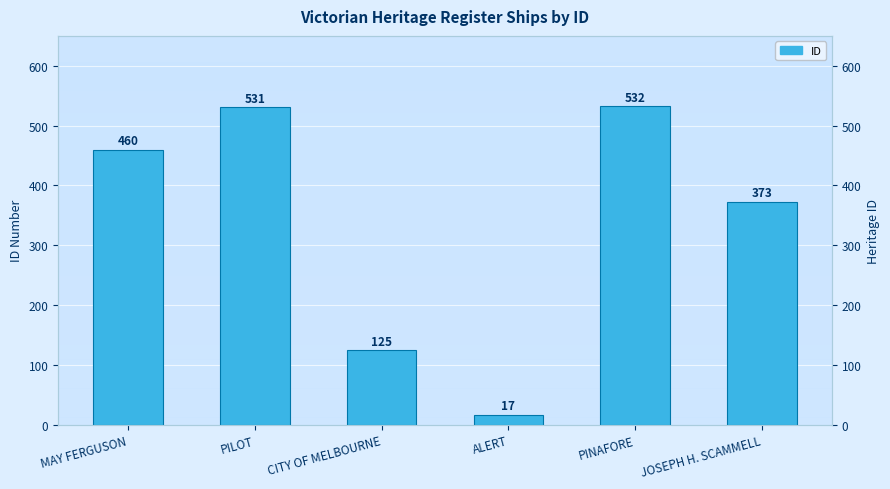

Does the chart contain any negative values?

No